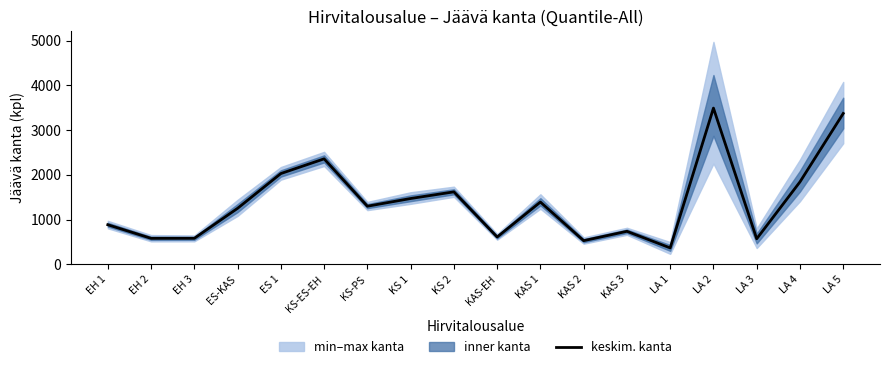

How many lines are shown in the chart?

1